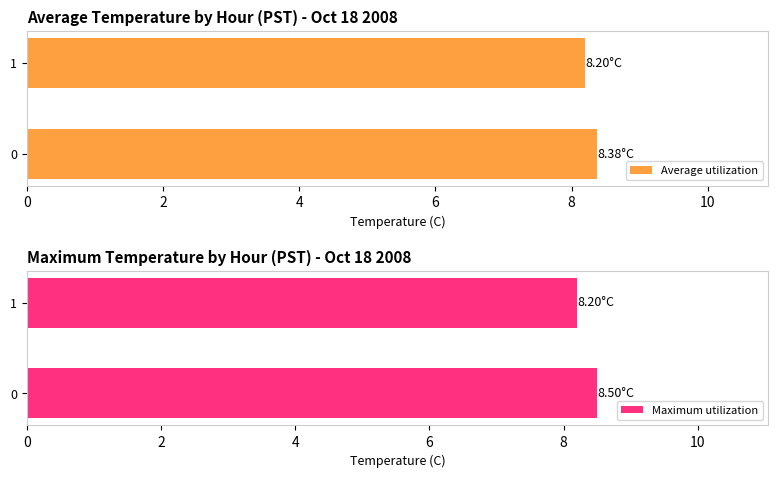

What is the sum of the Average utilization values at 0 and 1?

16.6